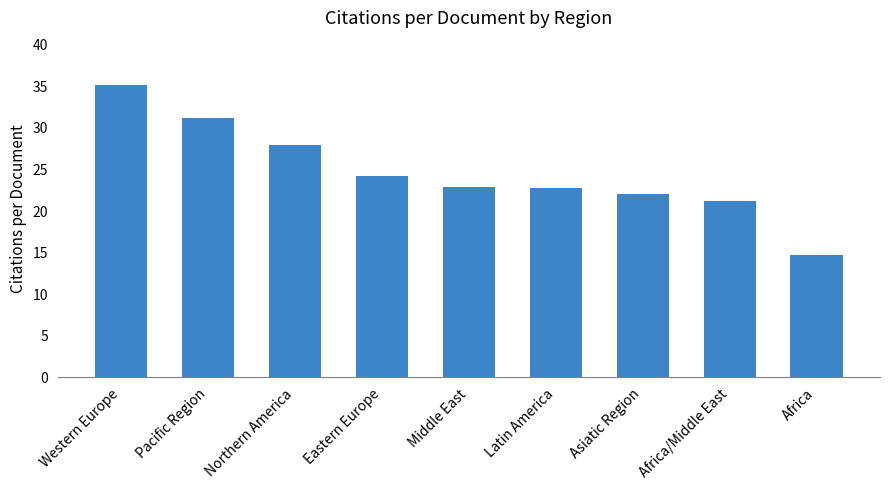

What value does the data have at Western Europe?

35.2